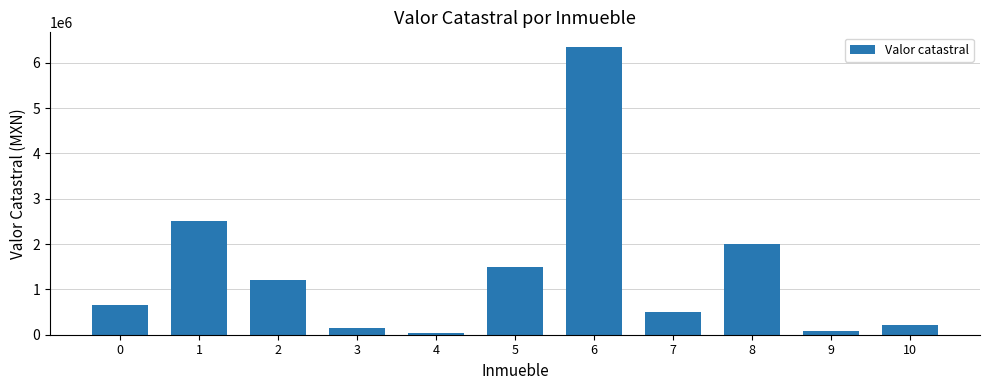

What is the greatest value displayed?

6352552.6